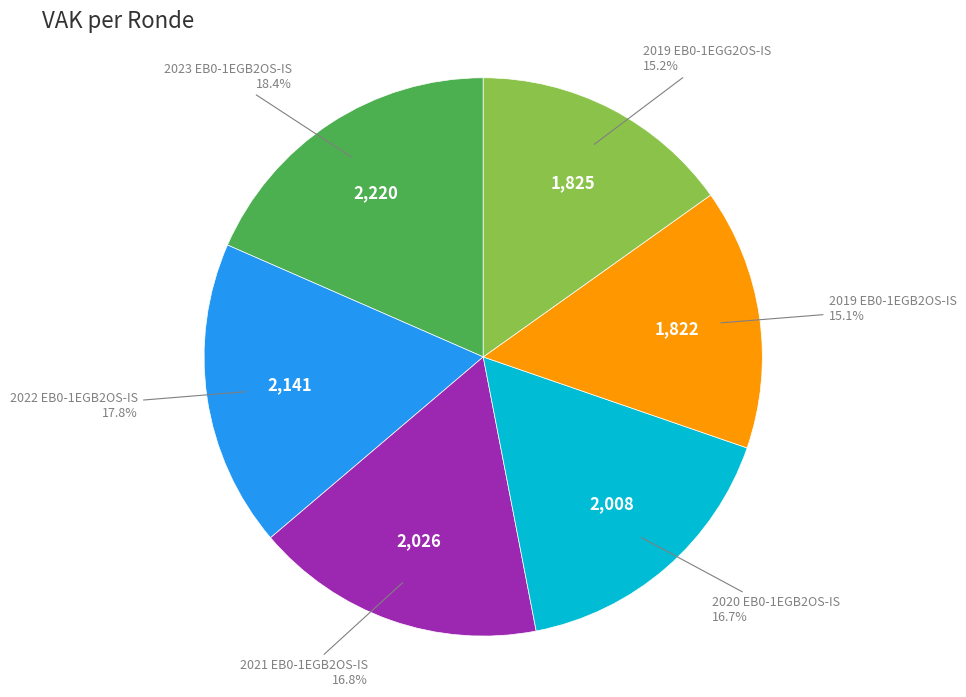

The 2019 EB0-1EGB2OS-IS slice represents 15% of the pie. True or false?

True